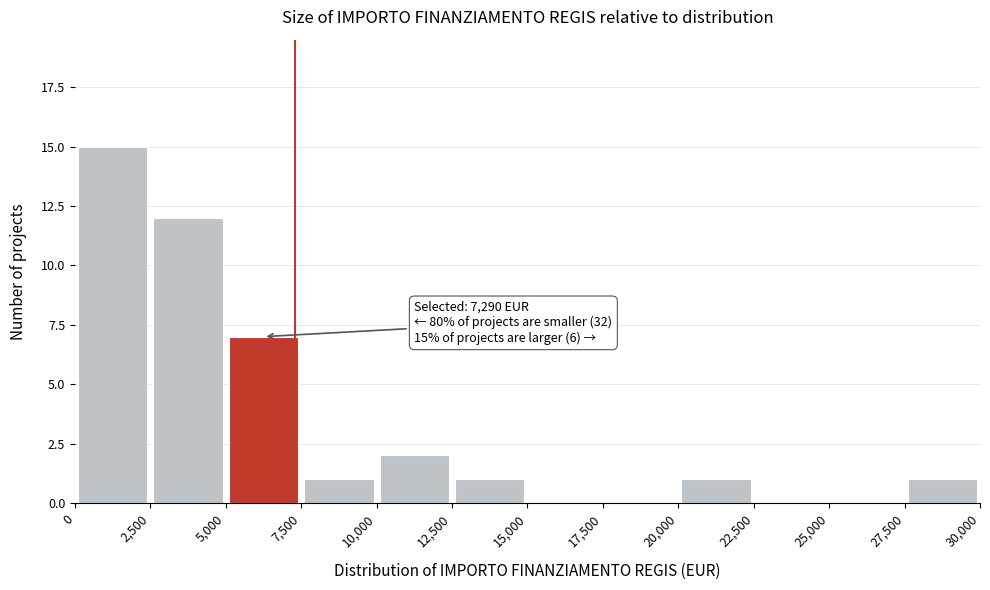

Over which range of the x-axis is the bar tallest?

0 to 2,500